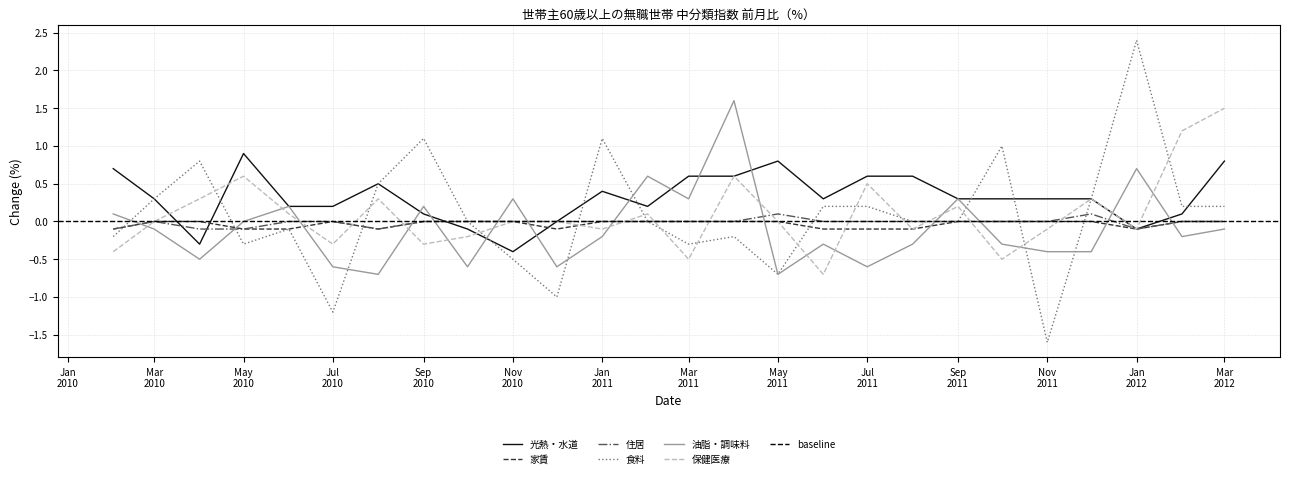

Reading left to right, transcribe all the data shown in this chart.

光熱・水道: 0.7	0.3	-0.3	0.9	0.2	0.2	0.5	0.1	-0.1	-0.4	0.0	0.4	0.2	0.6	0.6	0.8	0.3	0.6	0.6	0.3	0.3	0.3	0.3	-0.1	0.1	0.8
家賃: -0.1	0.0	0.0	-0.1	-0.1	0.0	-0.1	0.0	0.0	0.0	-0.1	0.0	0.0	0.0	0.0	0.0	-0.1	-0.1	-0.1	0.0	0.0	0.0	0.0	-0.1	0.0	0.0
住居: -0.1	0.0	-0.1	-0.1	0.0	0.0	-0.1	0.0	0.0	0.0	0.0	0.0	0.0	0.0	0.0	0.1	0.0	0.0	0.0	0.0	0.0	0.0	0.1	-0.1	0.0	0.0
食料: -0.2	0.3	0.8	-0.3	-0.1	-1.2	0.5	1.1	0.0	-0.5	-1.0	1.1	0.0	-0.3	-0.2	-0.7	0.2	0.2	0.0	0.0	1.0	-1.6	0.3	2.4	0.2	0.2
油脂・調味料: 0.1	-0.1	-0.5	0.0	0.2	-0.6	-0.7	0.2	-0.6	0.3	-0.6	-0.2	0.6	0.3	1.6	-0.7	-0.3	-0.6	-0.3	0.3	-0.3	-0.4	-0.4	0.7	-0.2	-0.1
保健医療: -0.4	0.0	0.3	0.6	0.1	-0.3	0.3	-0.3	-0.2	0.0	0.0	-0.1	0.1	-0.5	0.6	0.0	-0.7	0.5	-0.1	0.2	-0.5	-0.1	0.3	-0.1	1.2	1.5